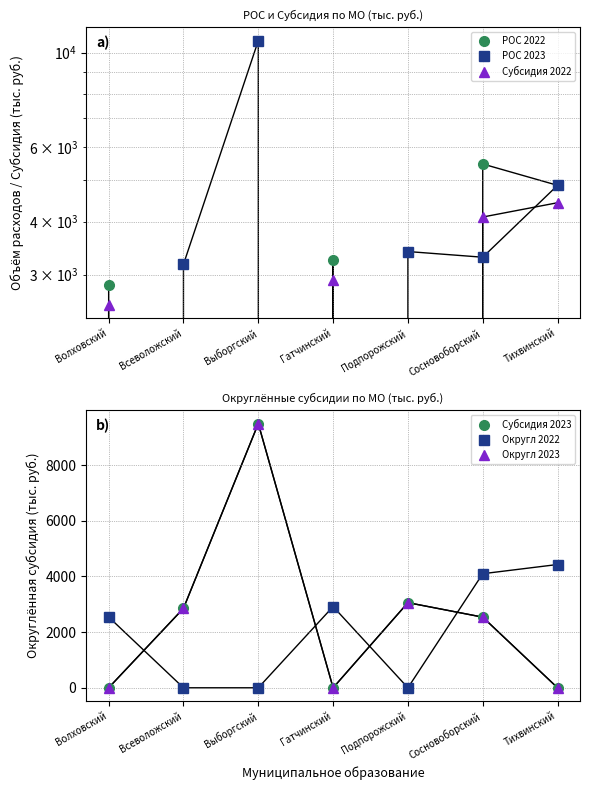

The value of РОС 2023 at Выборгский is 14444.8. True or false?

False